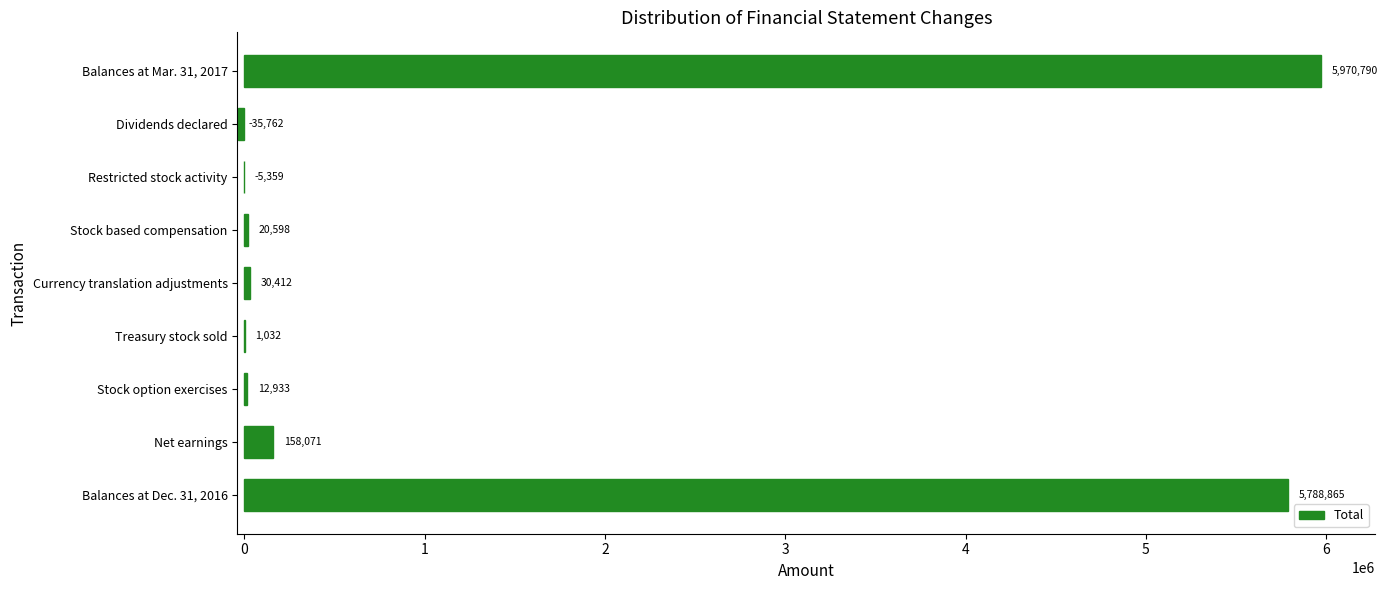

Which label corresponds to the largest value in the chart?

Balances at Mar. 31, 2017